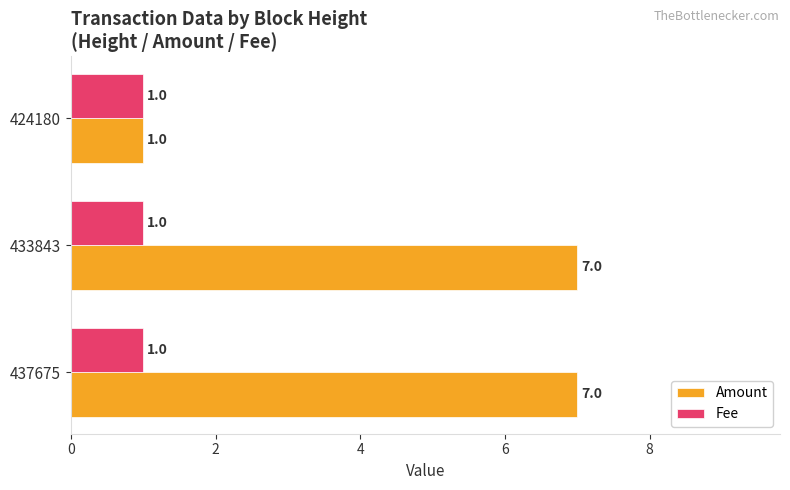

Which series has the largest total across all categories?

Amount